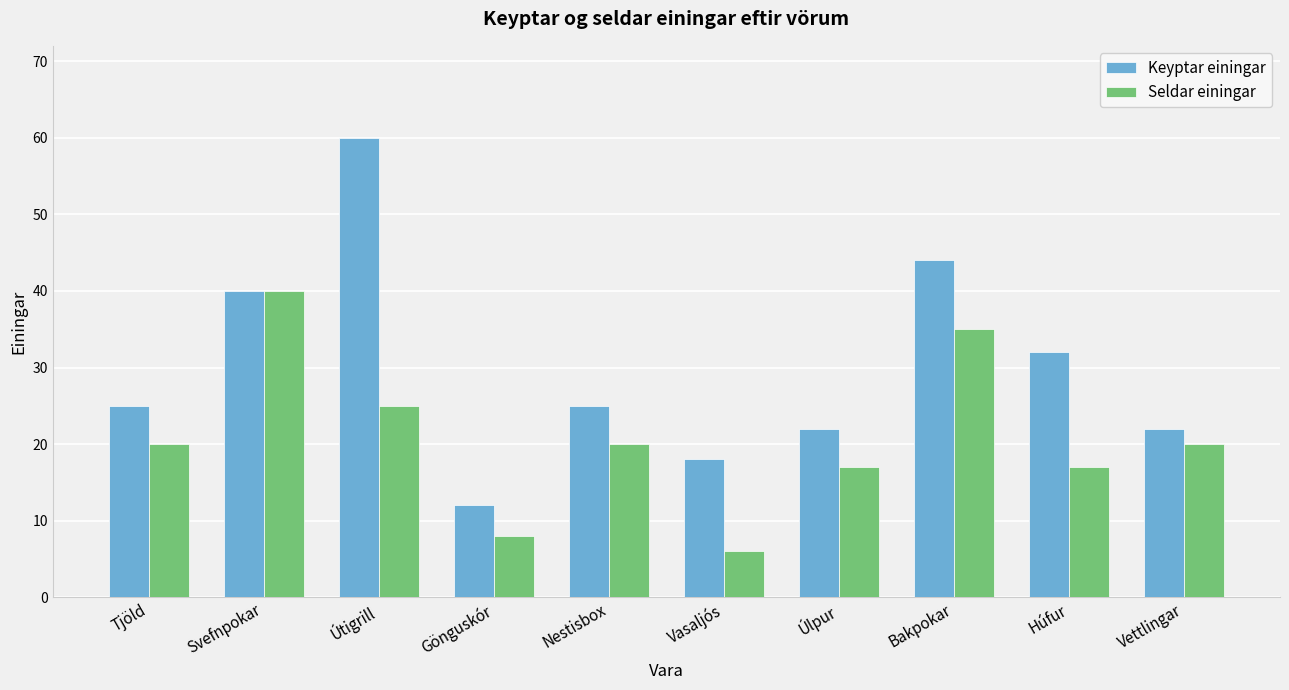

True or false: Keyptar einingar has a value of 12 at Gönguskór.

True